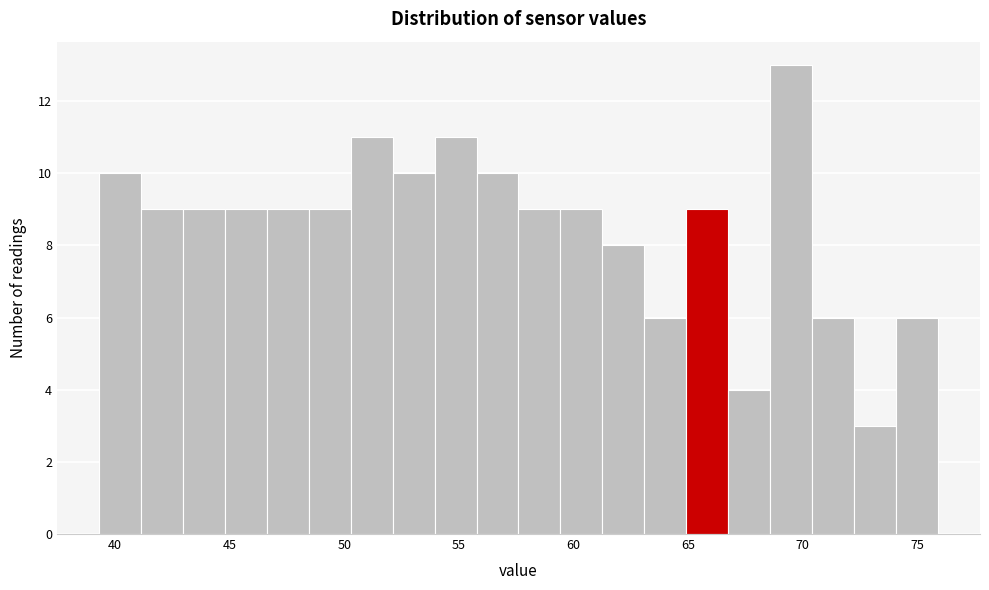

Around what value on the x-axis is the tallest bar? Give the approximate position of its centre, as read against the axis.

69.5